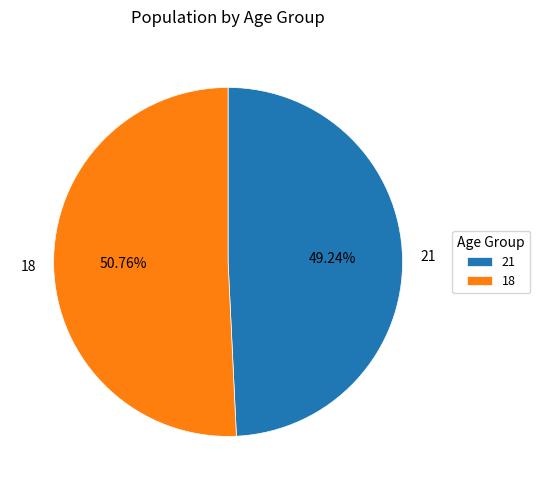

What percentage is NOT represented by 18?

49.2%